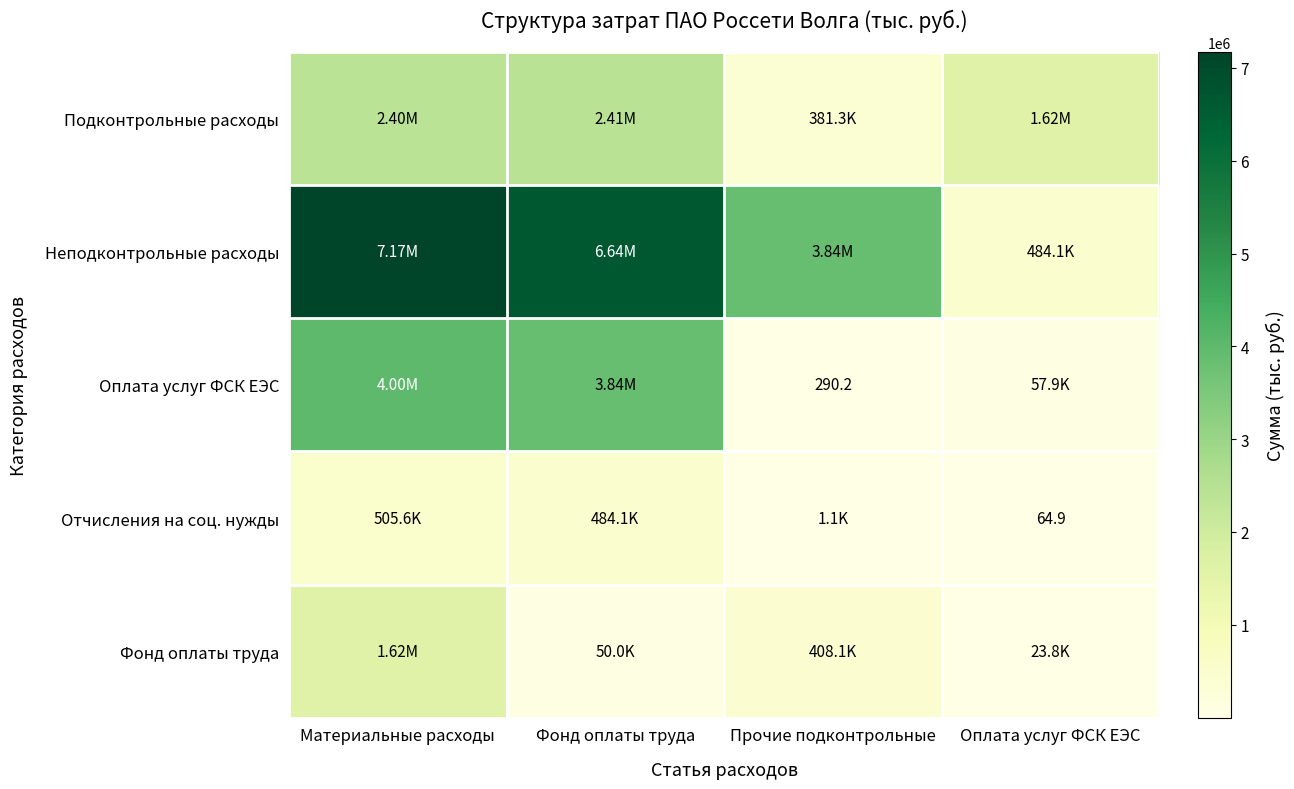

What is the average value of the Подконтрольные расходы series?

1702862.3